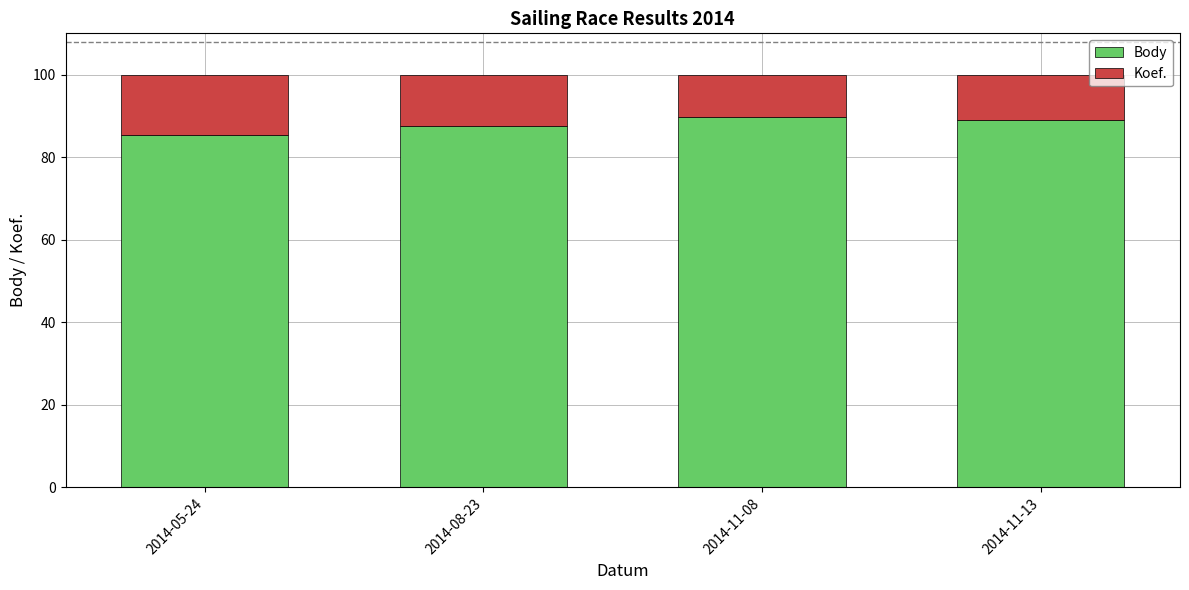

Is it true that Body equals 88.9 at 2014-11-13?

True